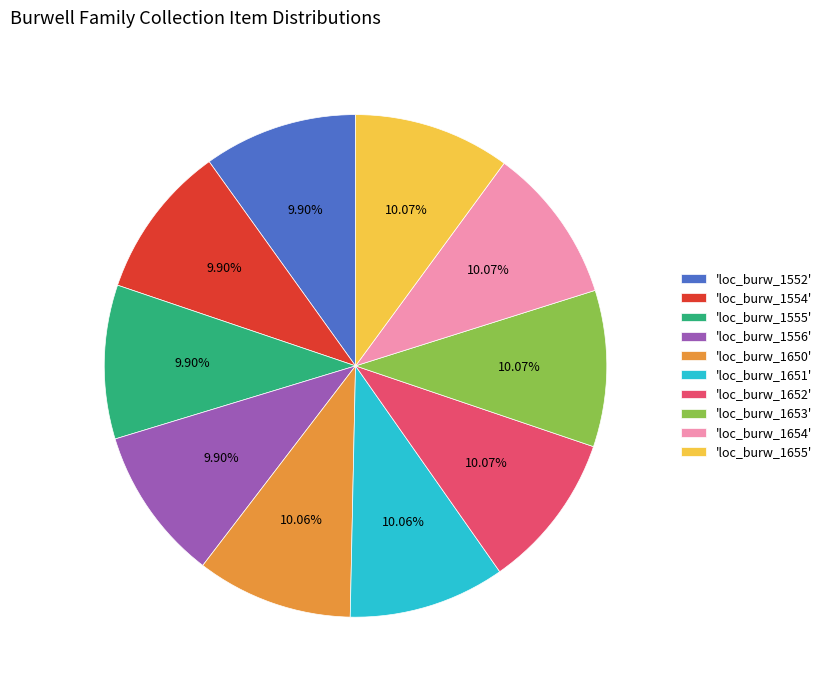

What is the ratio of the value at 'loc_burw_1653' to the value at 'loc_burw_1650'?

1.0